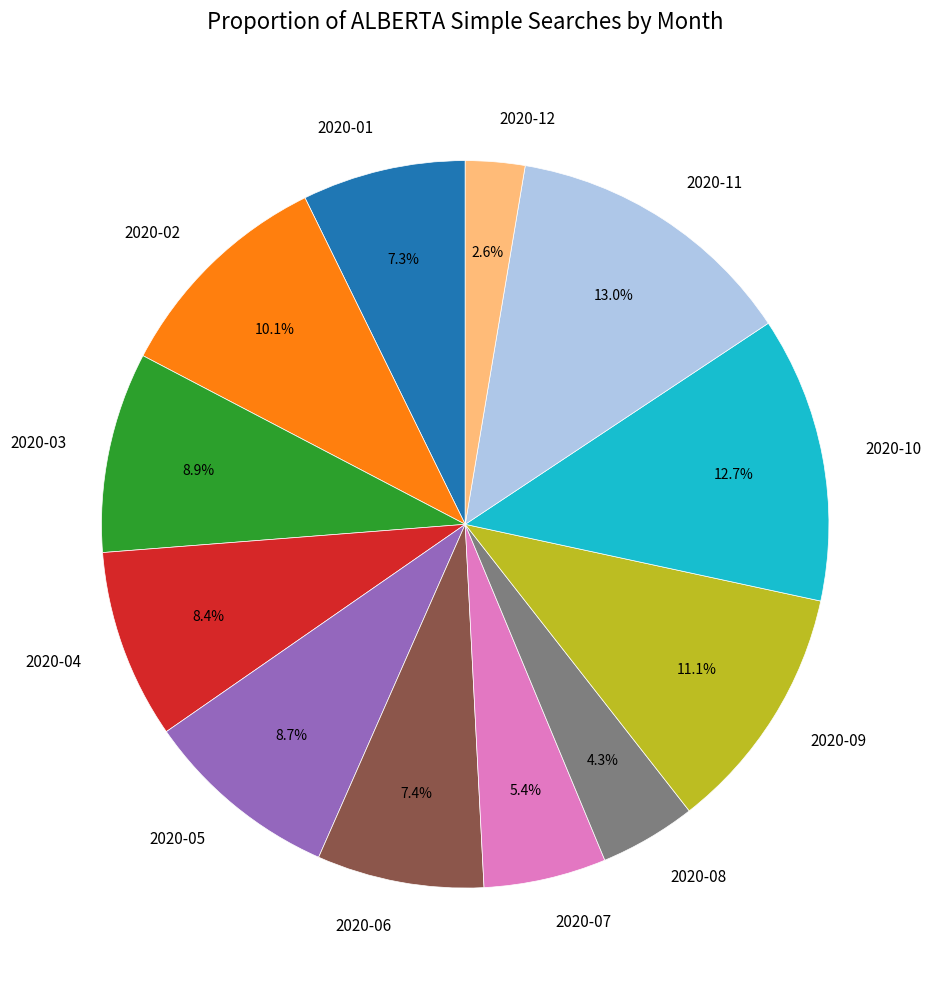

How many segments does this pie chart have?

12